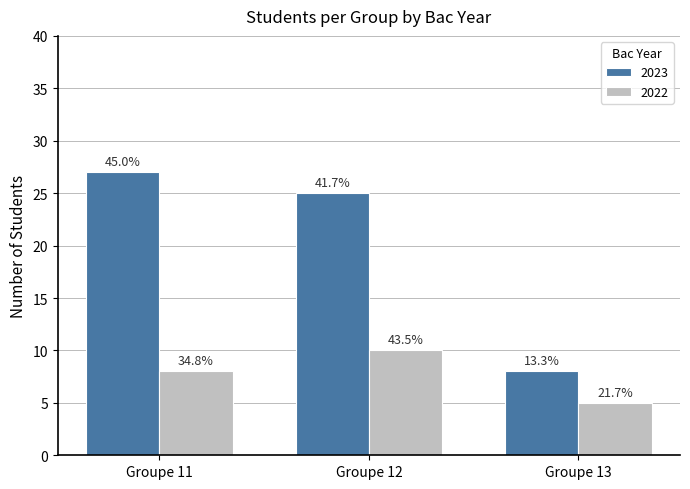

Which series has the largest total across all categories?

2023